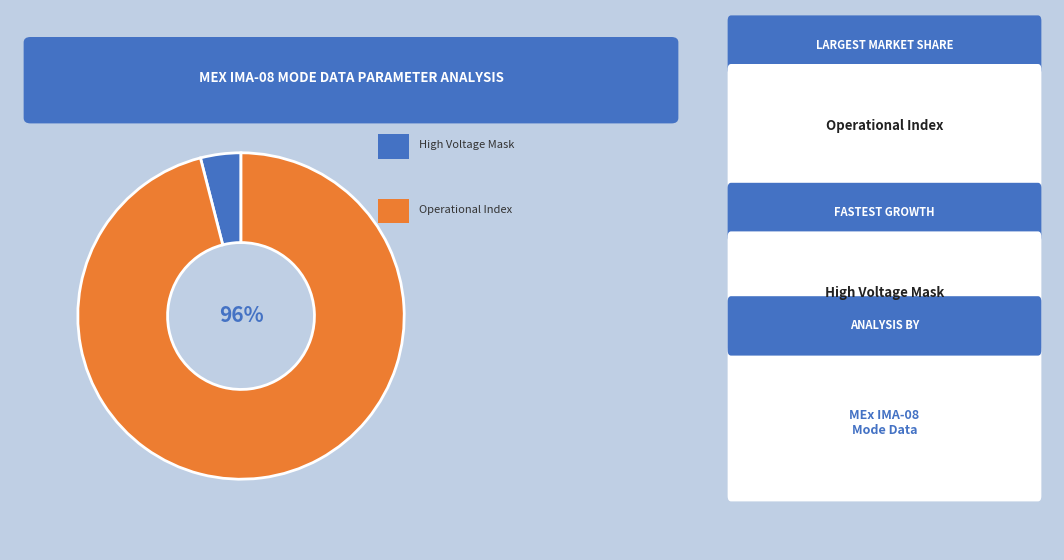

To the nearest percent, what is the difference between the largest and smallest slice percentages?

92%